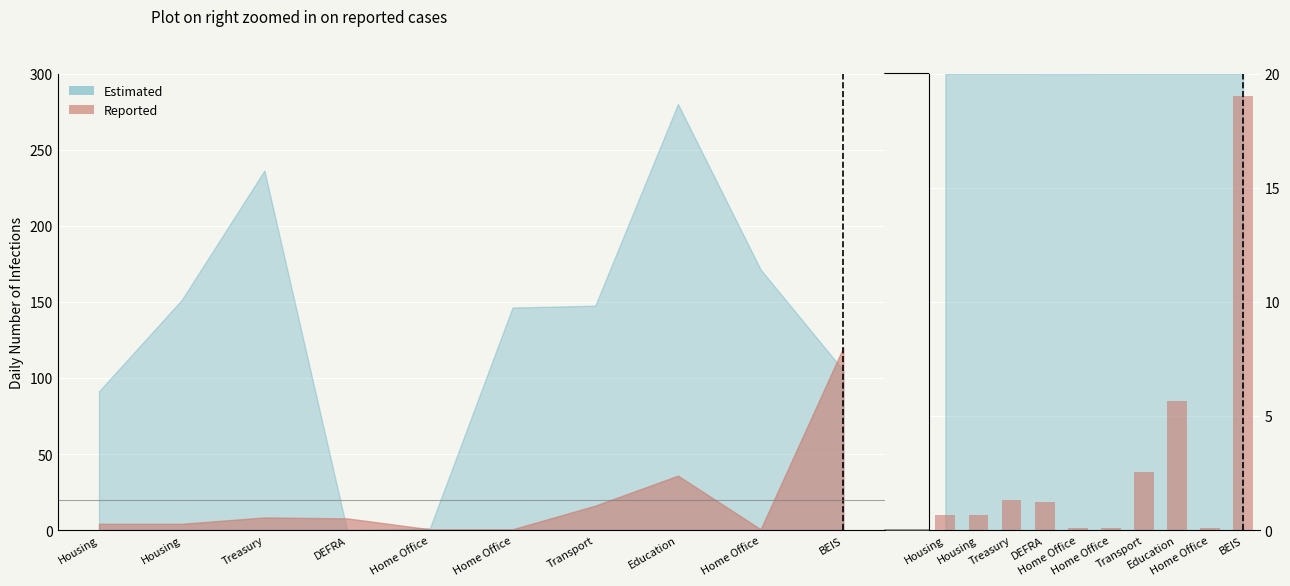

What is the change in value from Housing to Education?

+5.0